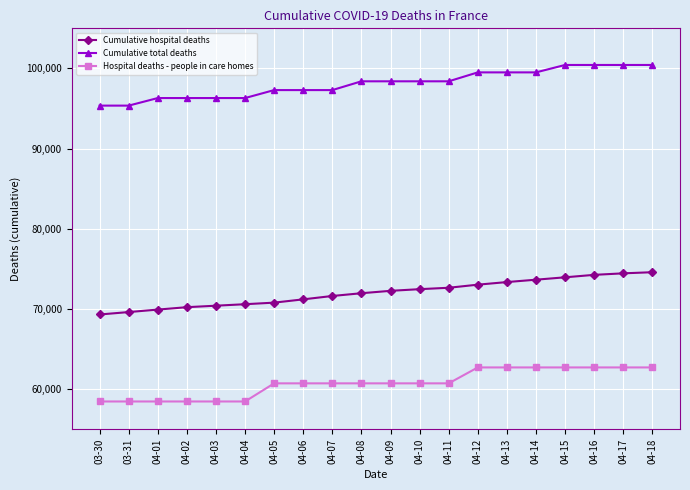

What is the lowest value of the Cumulative total deaths series?

95364